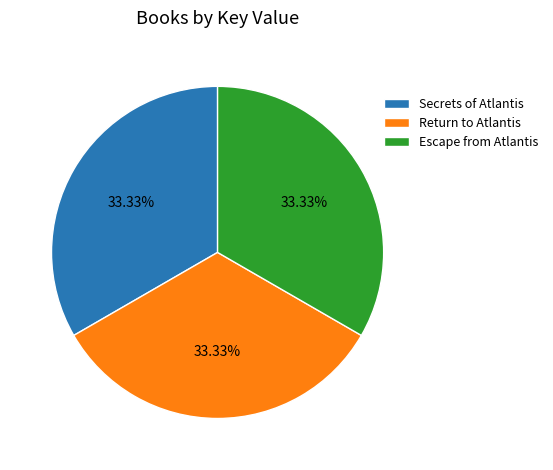

Approximately how many times larger is the value at Escape from Atlantis compared to Return to Atlantis?

1.0